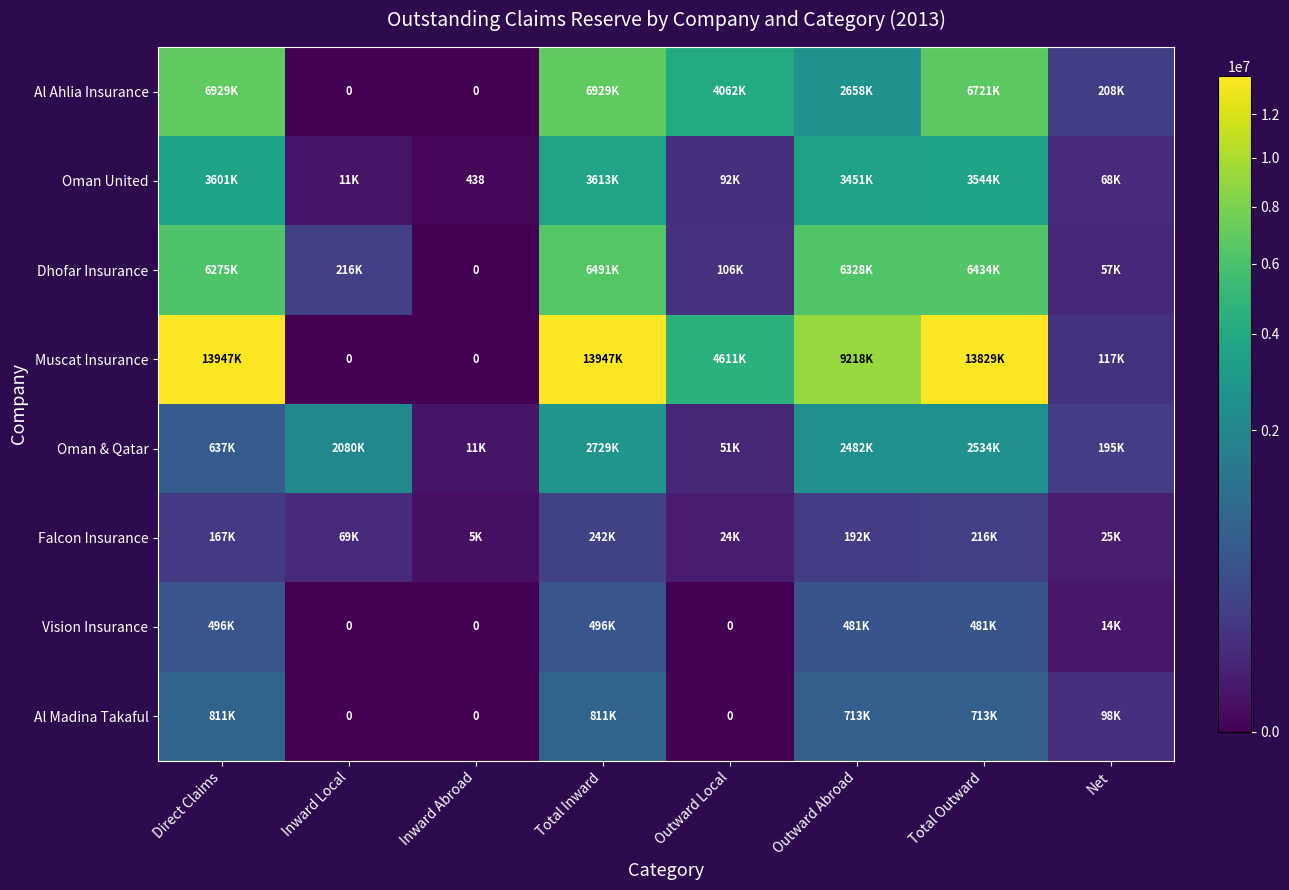

What is the difference between the highest and lowest values at Total Inward?

13705374